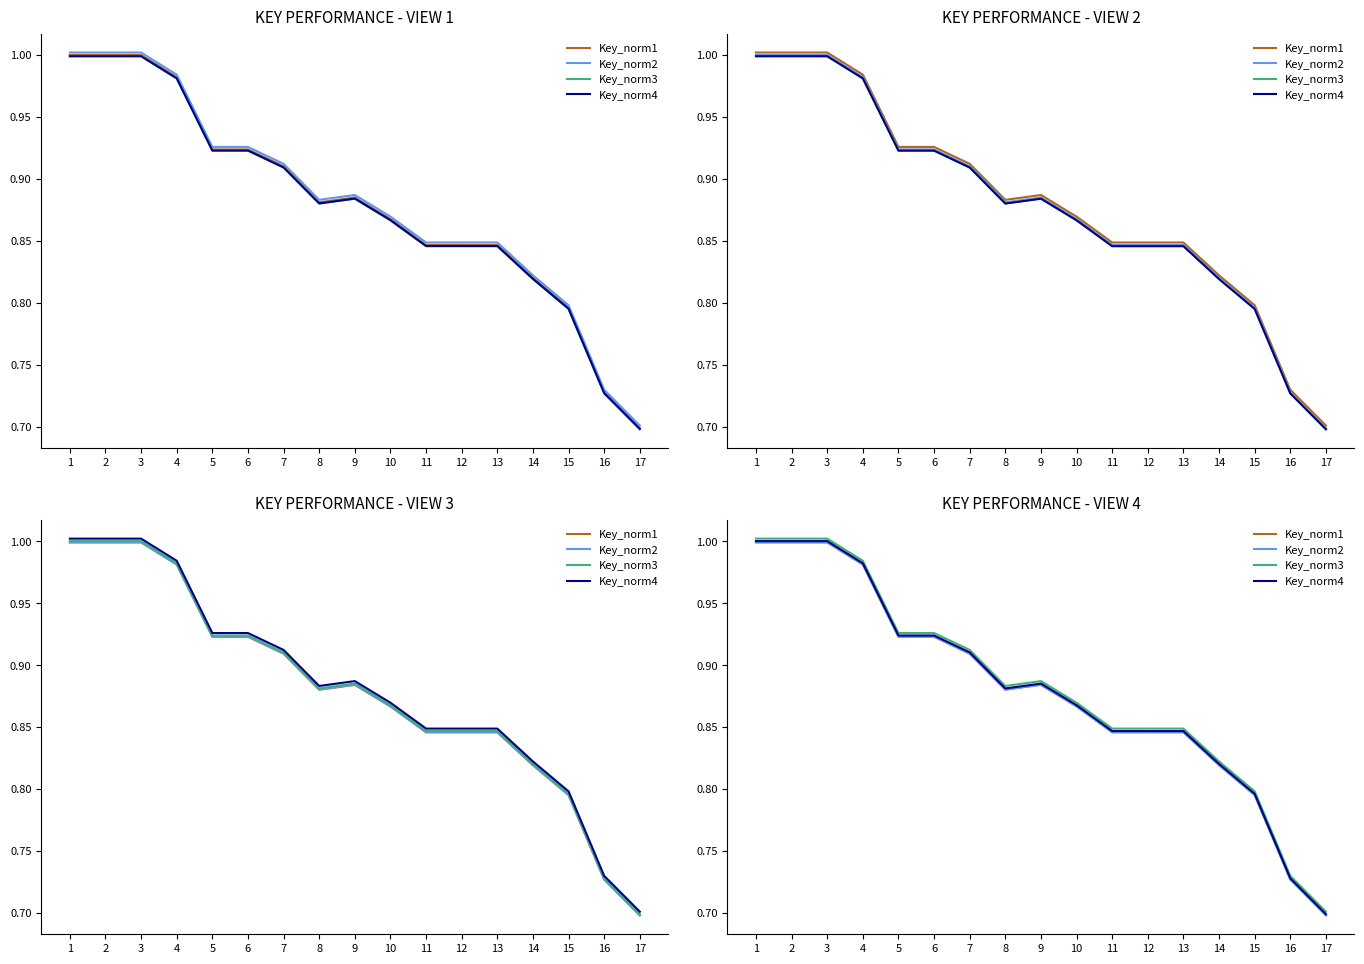

At which category does Key_norm4 reach its first local valley?

8